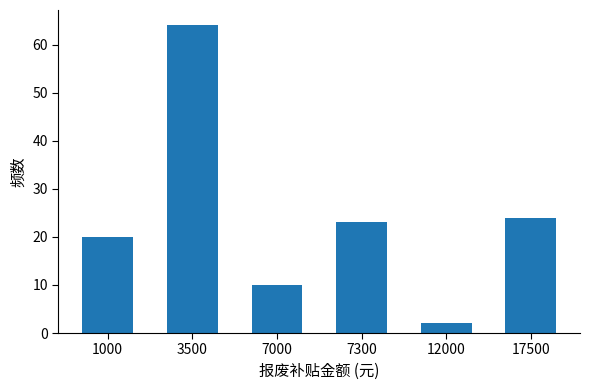

Reading right to left, transcribe all the data shown in this chart.

17500=24	12000=2	7300=23	7000=10	3500=64	1000=20